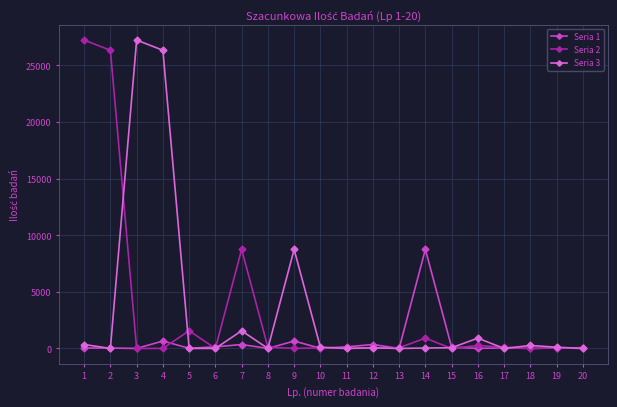

What is the value of the Seria 1 point at the 11th from the left?

142